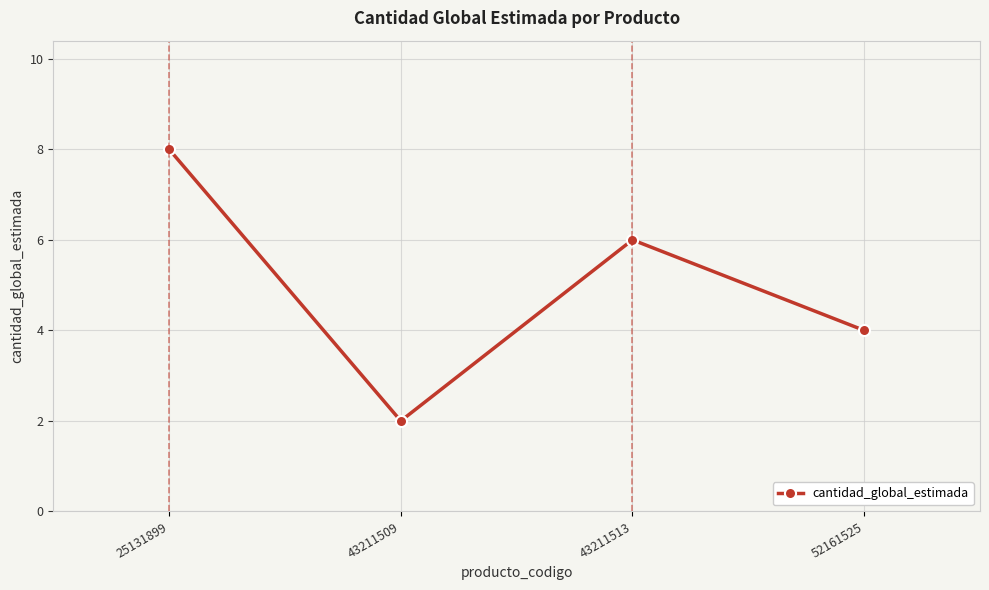

How many values are between 4 and 8?

3